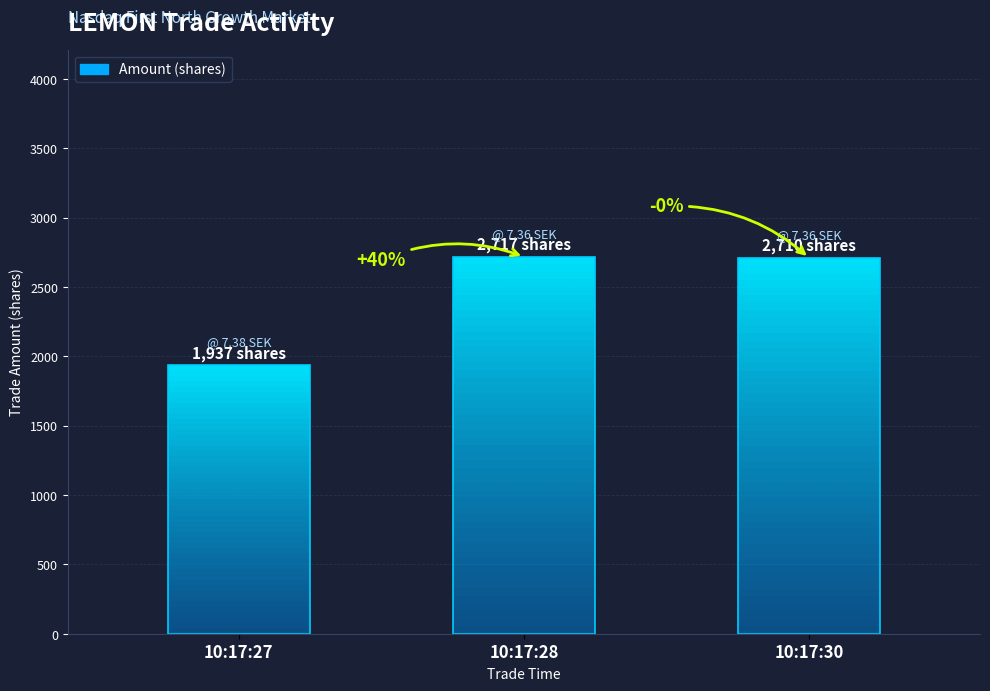

What is the difference between the maximum and second lowest values?

7